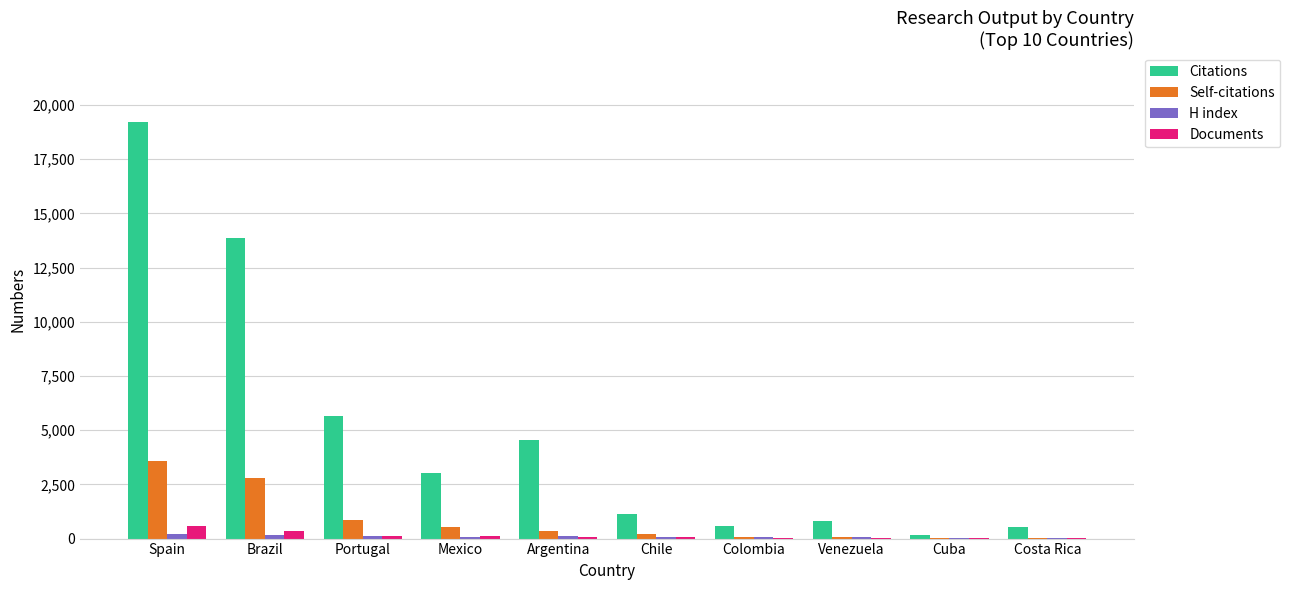

Which series changed the most between Spain and Cuba?

Citations